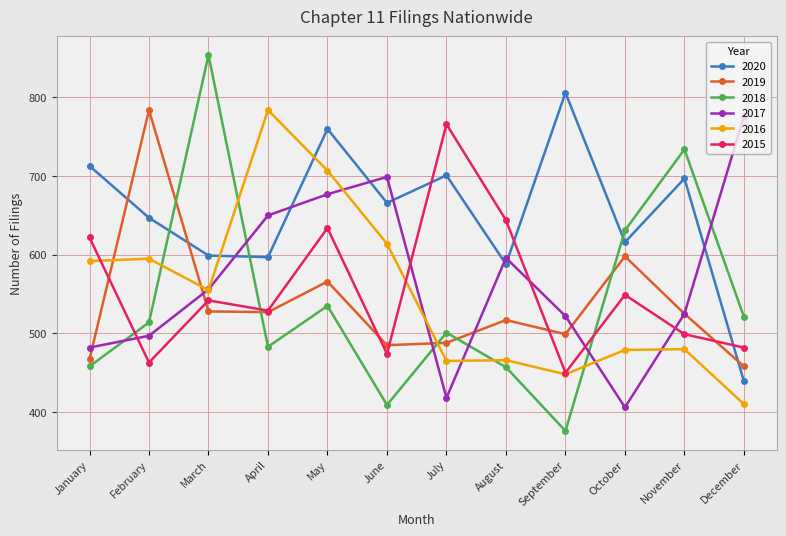

True or false: 2017 and 2020 cross at least once.

True